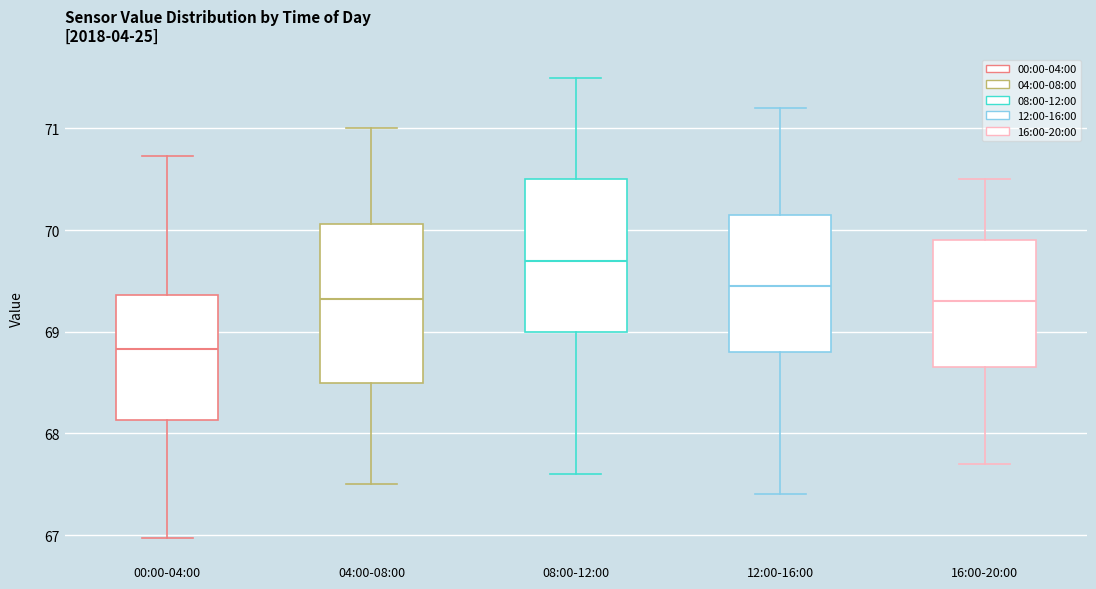

Reading left to right, transcribe this box plot: for each box, give where its median line is, the range the box spans, and where its two whiskers end, as read against the y-axis. The values are not printed on the chart, so give them approximately, as read against the axis.

00:00-04:00: median 68.8, box 68.1 to 69.4, whiskers 67.0 to 70.7
04:00-08:00: median 69.3, box 68.5 to 70.1, whiskers 67.5 to 71.0
08:00-12:00: median 69.7, box 69.0 to 70.5, whiskers 67.6 to 71.5
12:00-16:00: median 69.5, box 68.8 to 70.2, whiskers 67.4 to 71.2
16:00-20:00: median 69.3, box 68.7 to 69.9, whiskers 67.7 to 70.5